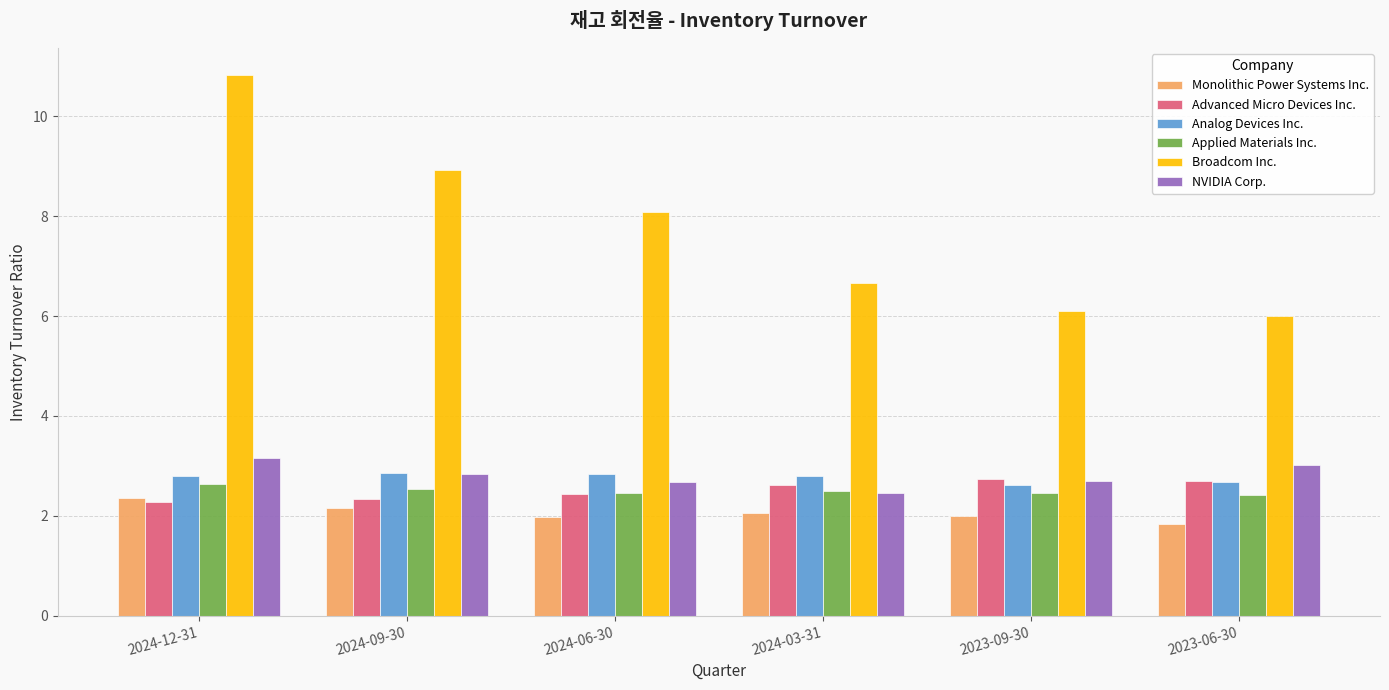

True or false: NVIDIA Corp. has a value of 3.9 at 2023-09-30.

False